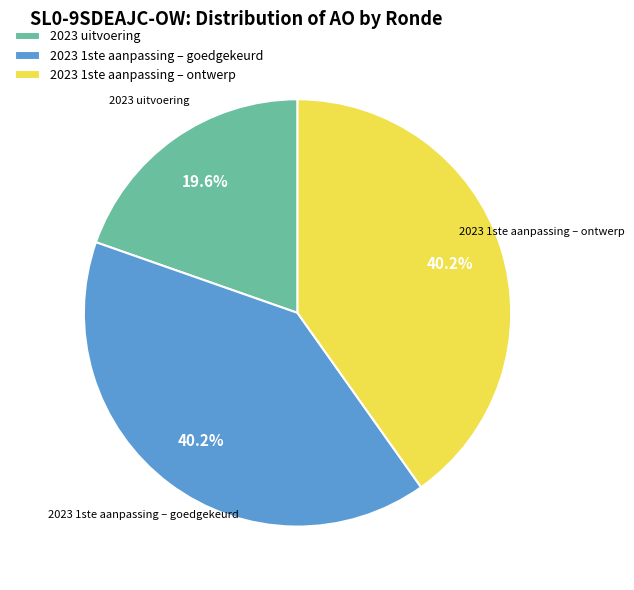

Is there any slice that represents more than half of the pie?

No